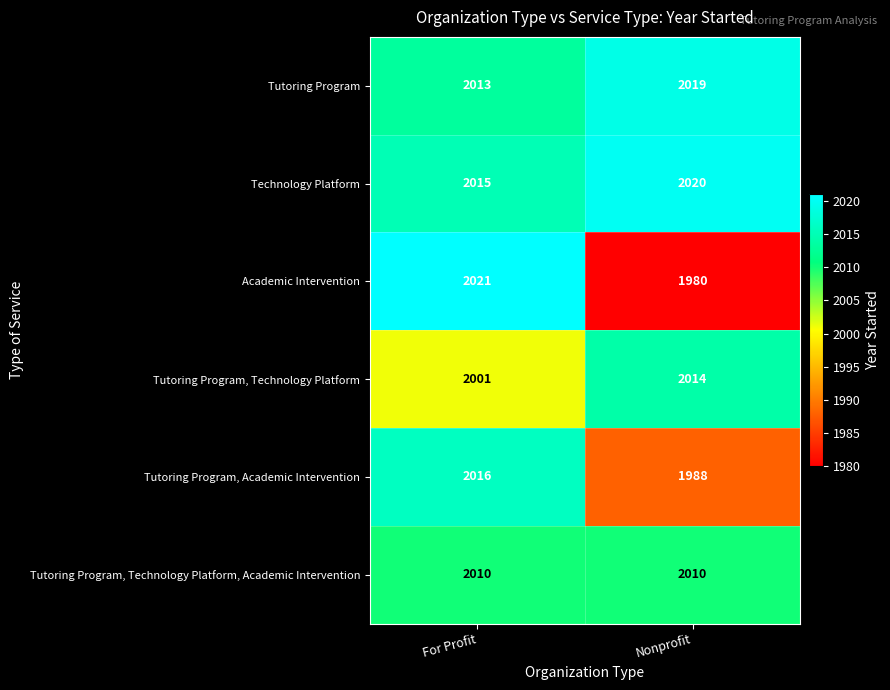

What is the total value across all series at Nonprofit?

12031